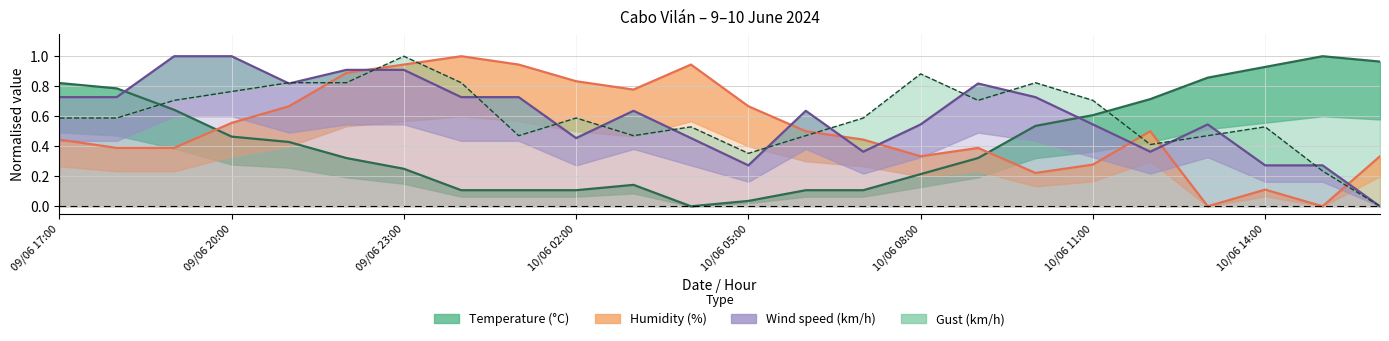

Where is the first local minimum for Wind speed (km/h)?

09/06 21:00